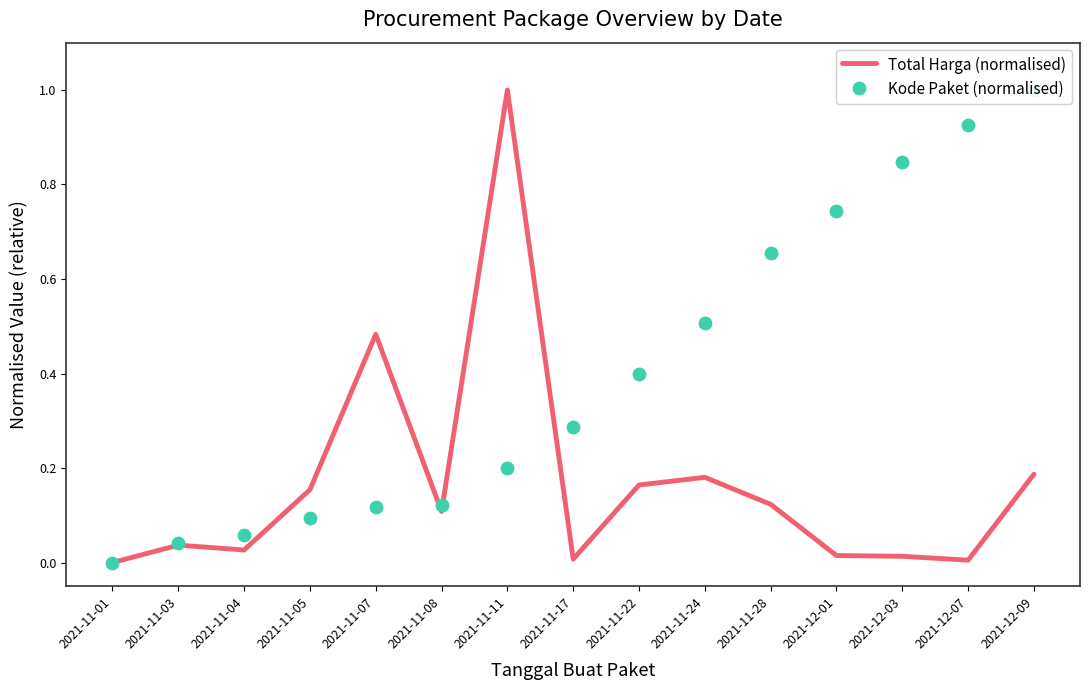

What is the total value across all series at 2021-11-22?

0.6